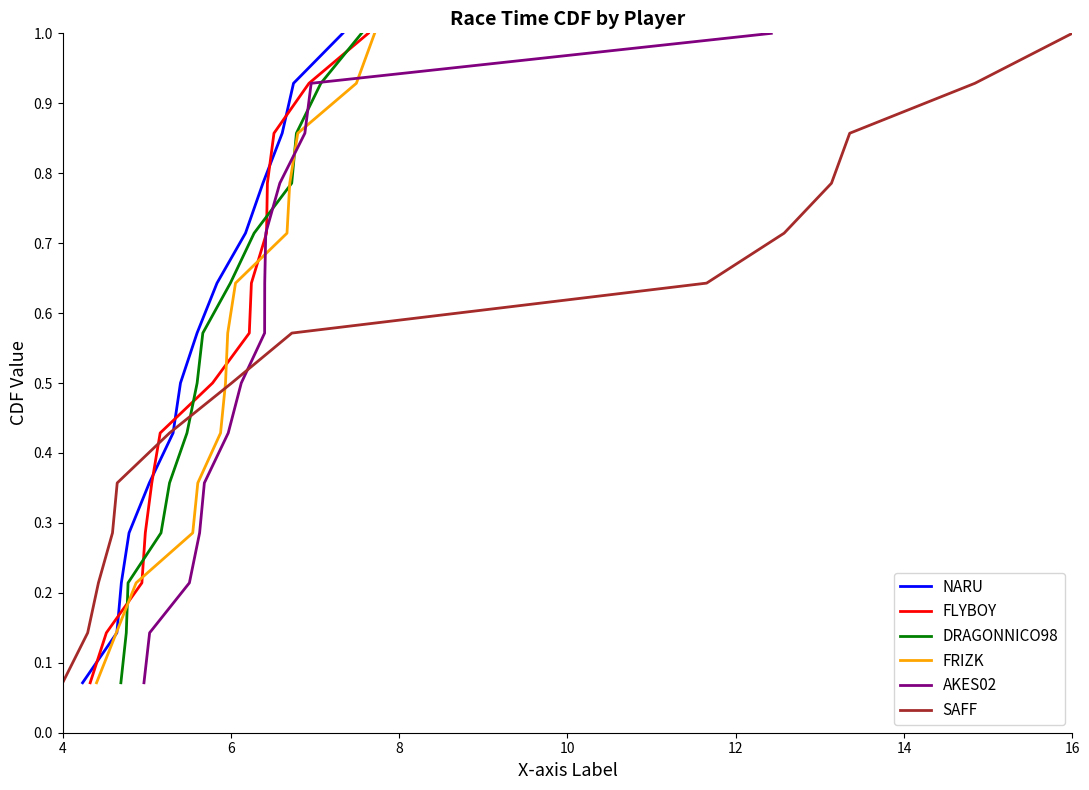

True or false: AKES02 and FLYBOY cross at least once.

False